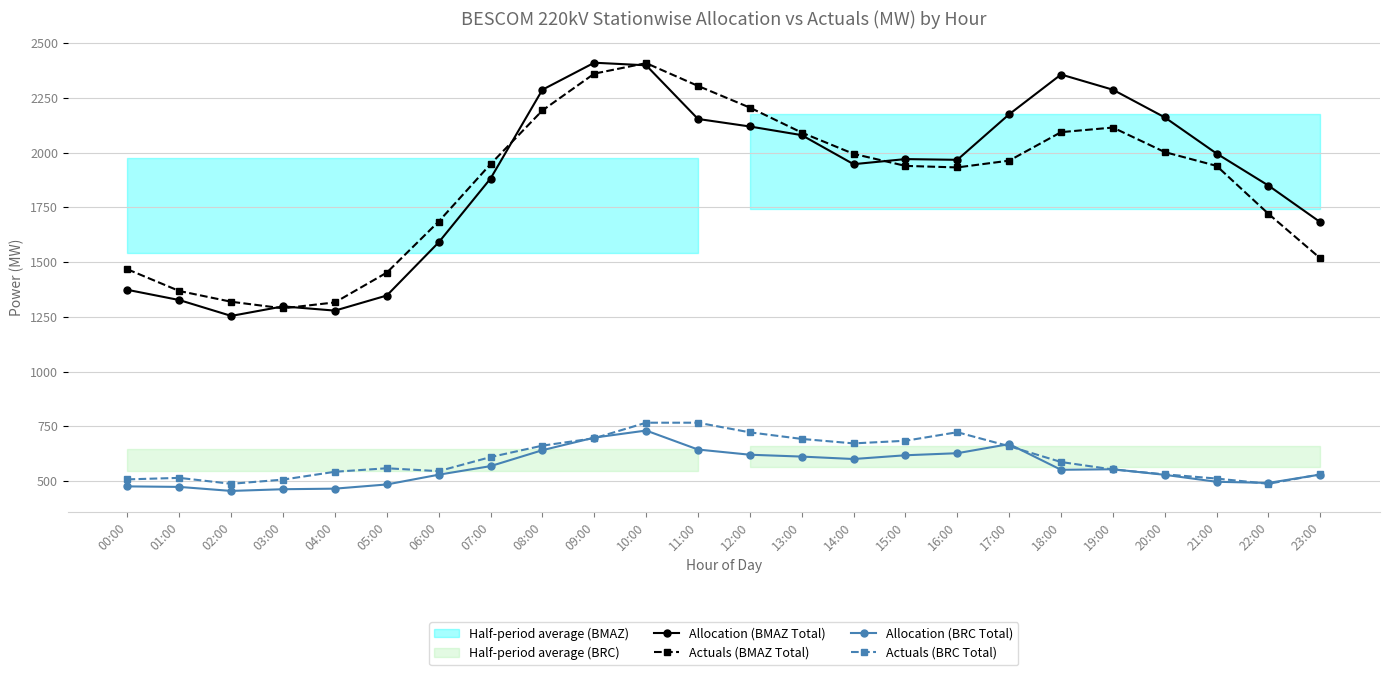

What is the average value of the Allocation (BRC Total) series?

564.2